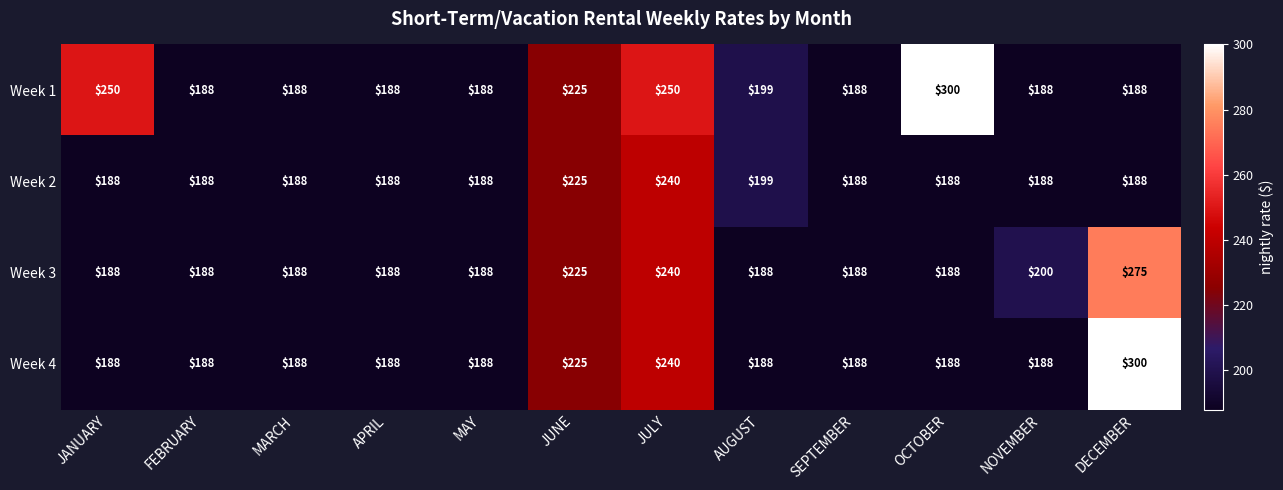

How many Week 4 values are between 188 and 225?

10